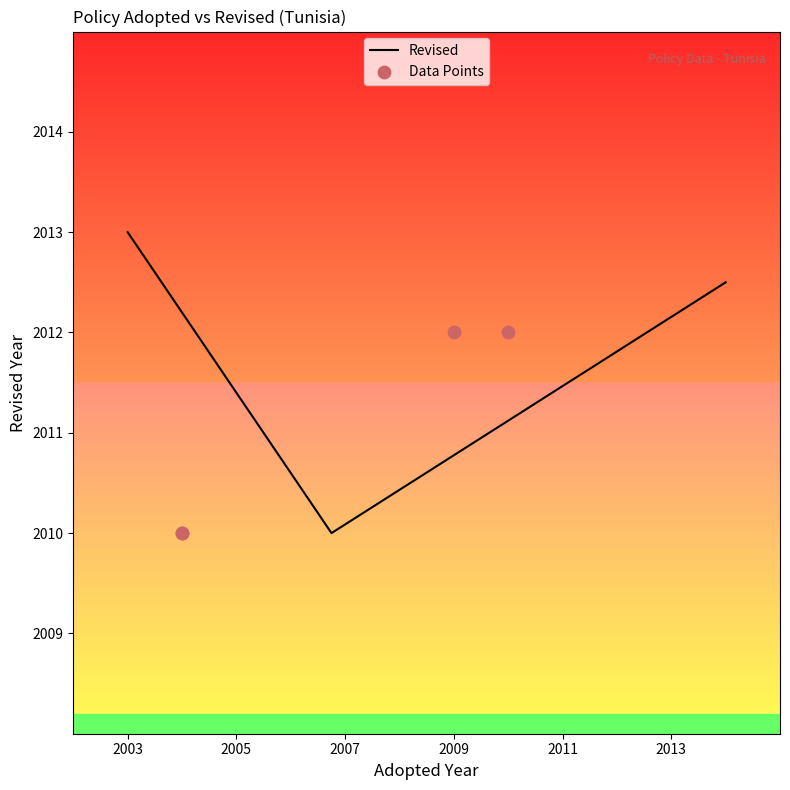

What is the change in value from 2004 to 2009?

+2